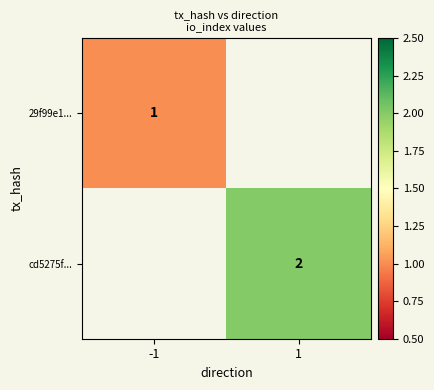

True or false: cd5275f... has a value of 2 at 1.

True